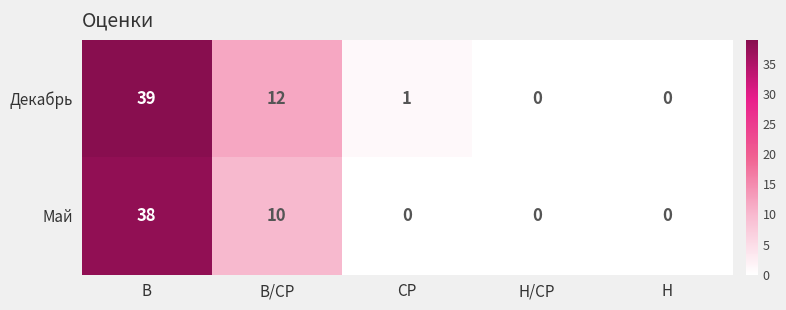

How many distinct data groups are displayed?

2